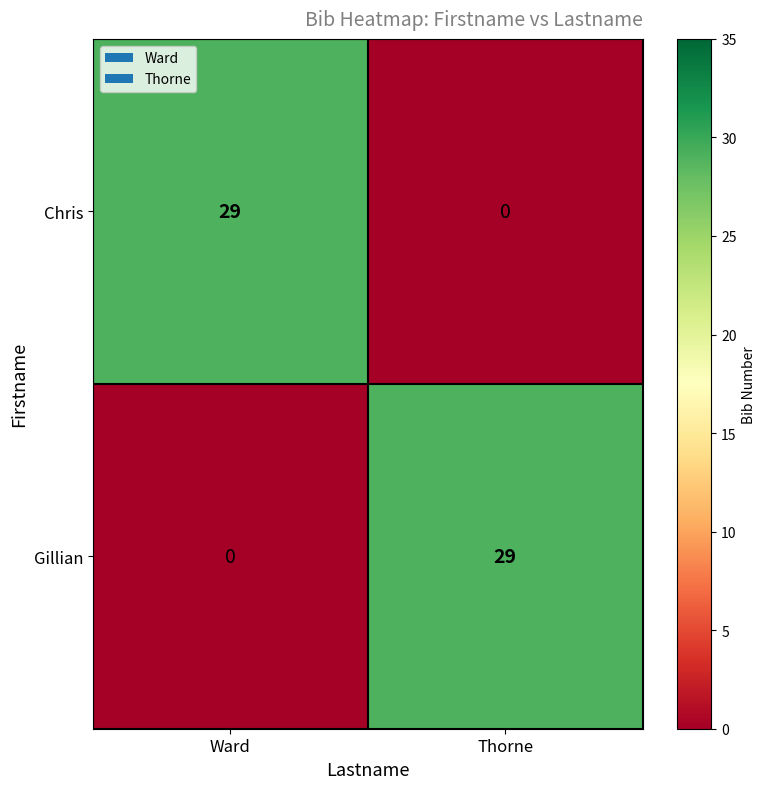

Count the number of categories in the chart.

2